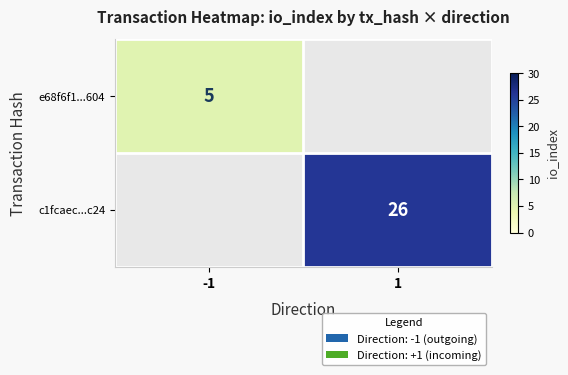

How many categories are shown in the chart?

2